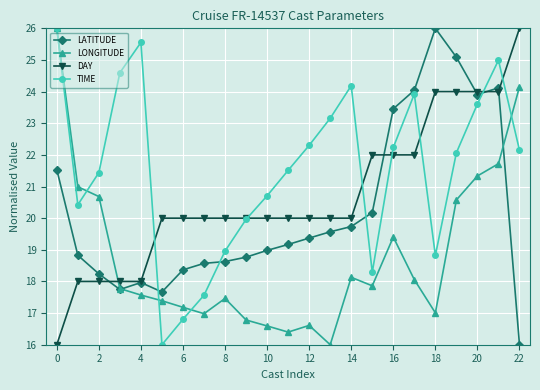

How many interior local valleys does the LONGITUDE series have?

5